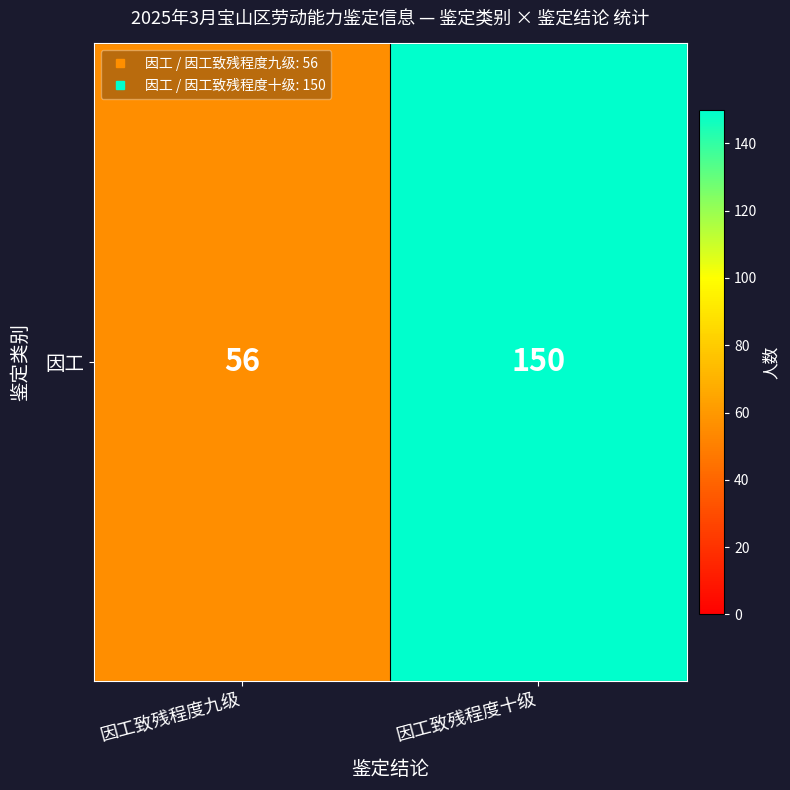

Count the values in the range 56 to 150.

2